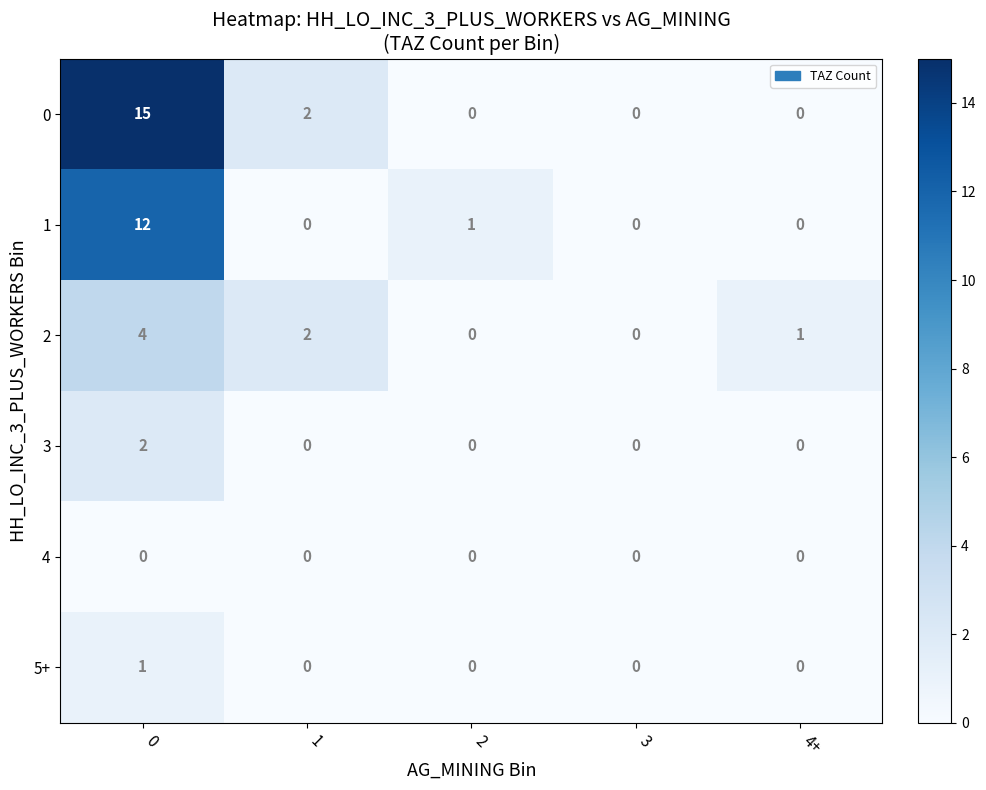

Reading left to right, list all the values displayed in this chart.

0: 0=15	1=2	2=0	3=0	4+=0
1: 0=12	1=0	2=1	3=0	4+=0
2: 0=4	1=2	2=0	3=0	4+=1
3: 0=2	1=0	2=0	3=0	4+=0
4: 0=0	1=0	2=0	3=0	4+=0
5+: 0=1	1=0	2=0	3=0	4+=0